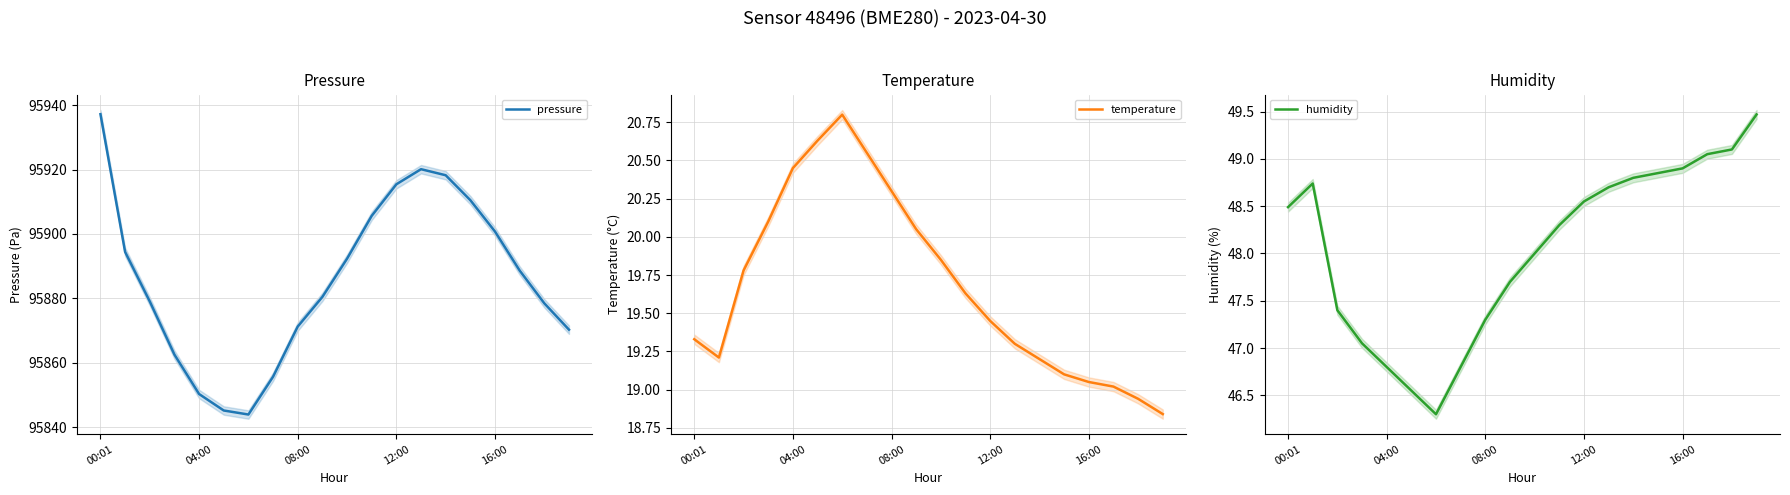

Does the chart have visible grid lines?

Yes